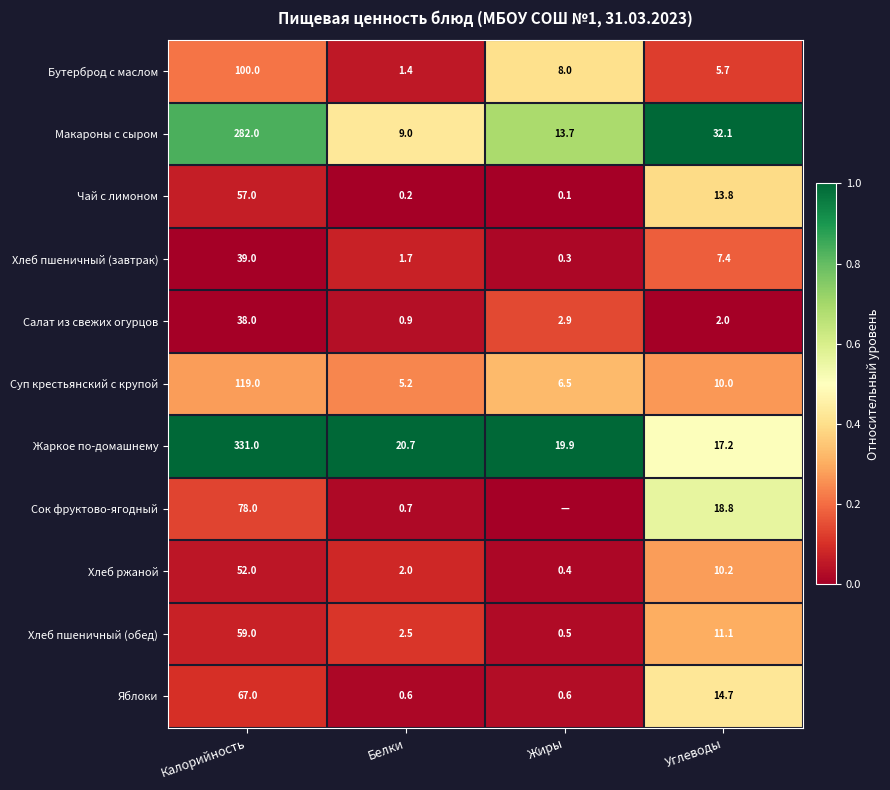

Rank the series at Углеводы from highest to lowest value.

Макароны с сыром, Сок фруктово-ягодный, Жаркое по-домашнему, Яблоки, Чай с лимоном, Хлеб пшеничный (обед), Хлеб ржаной, Суп крестьянский с крупой, Хлеб пшеничный (завтрак), Бутерброд с маслом, Салат из свежих огурцов